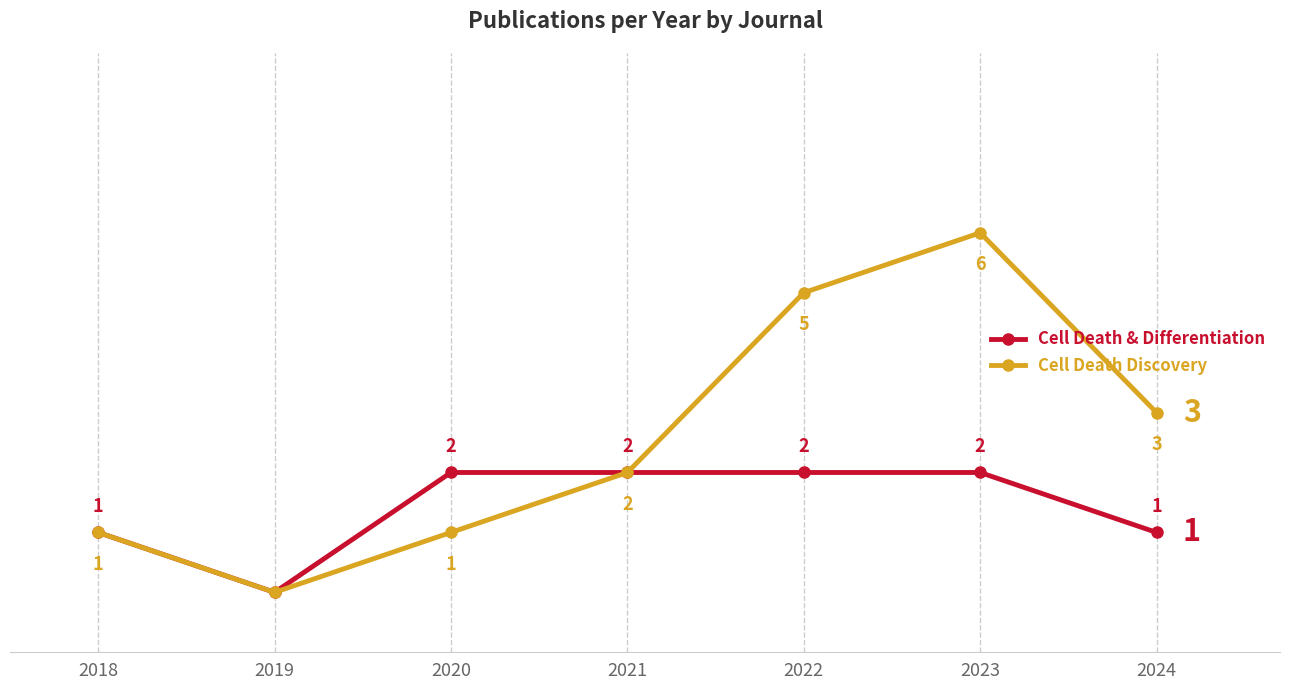

Does the chart have visible grid lines?

No